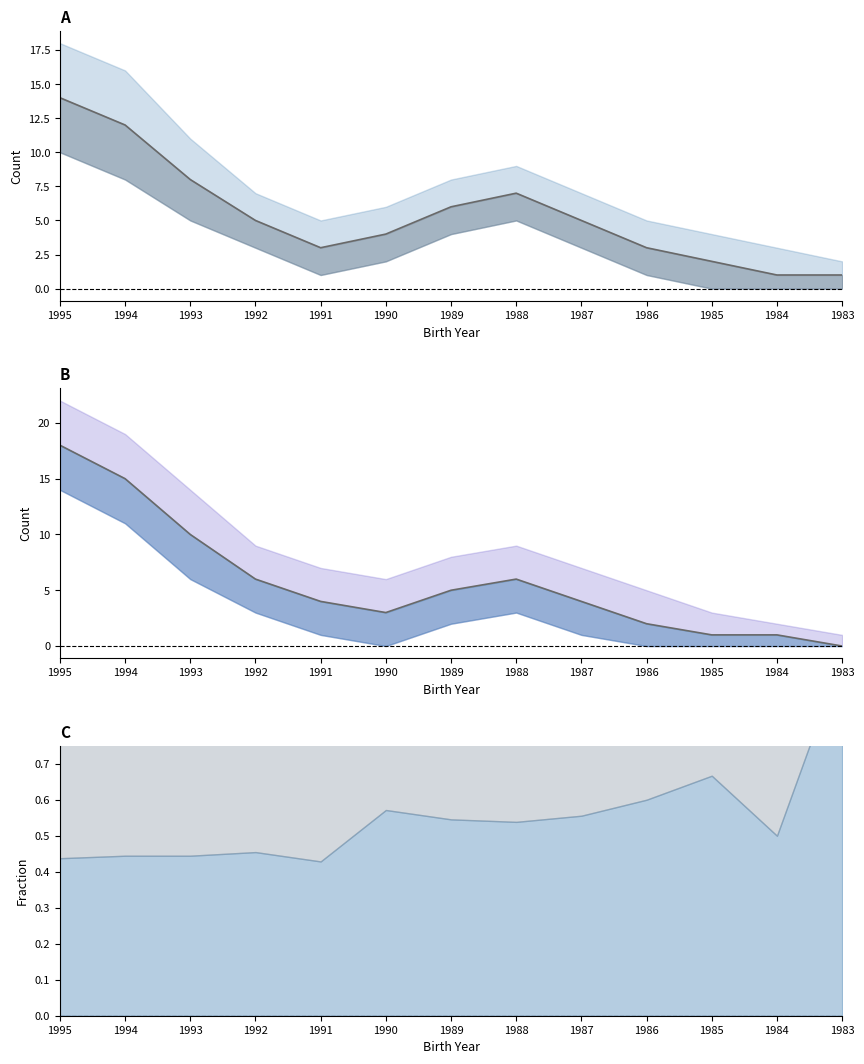

At how many categories does at least one series exceed 10?

2